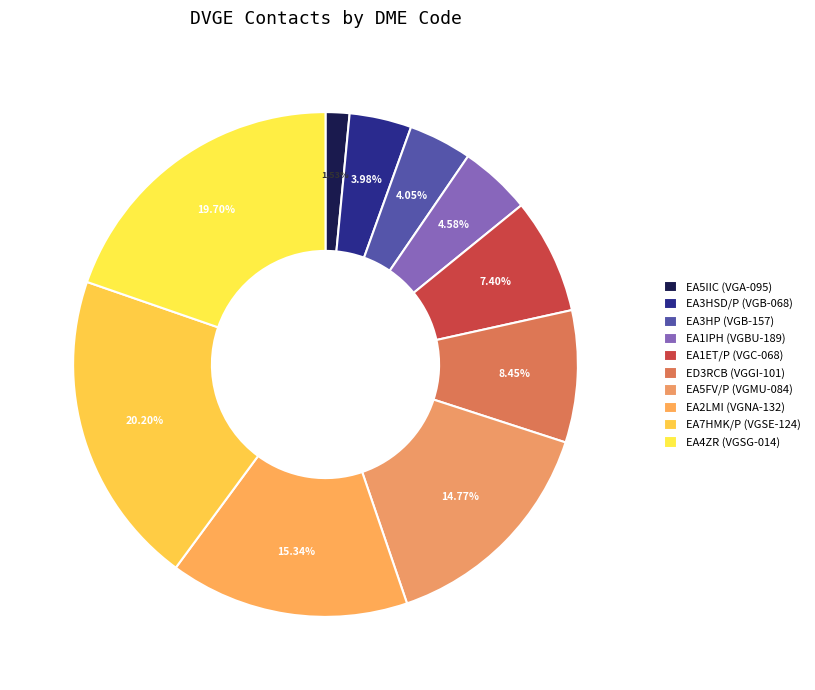

Rank the categories by value from highest to lowest.

EA7HMK/P (VGSE-124), EA4ZR (VGSG-014), EA2LMI (VGNA-132), EA5FV/P (VGMU-084), ED3RCB (VGGI-101), EA1ET/P (VGC-068), EA1IPH (VGBU-189), EA3HP (VGB-157), EA3HSD/P (VGB-068), EA5IIC (VGA-095)